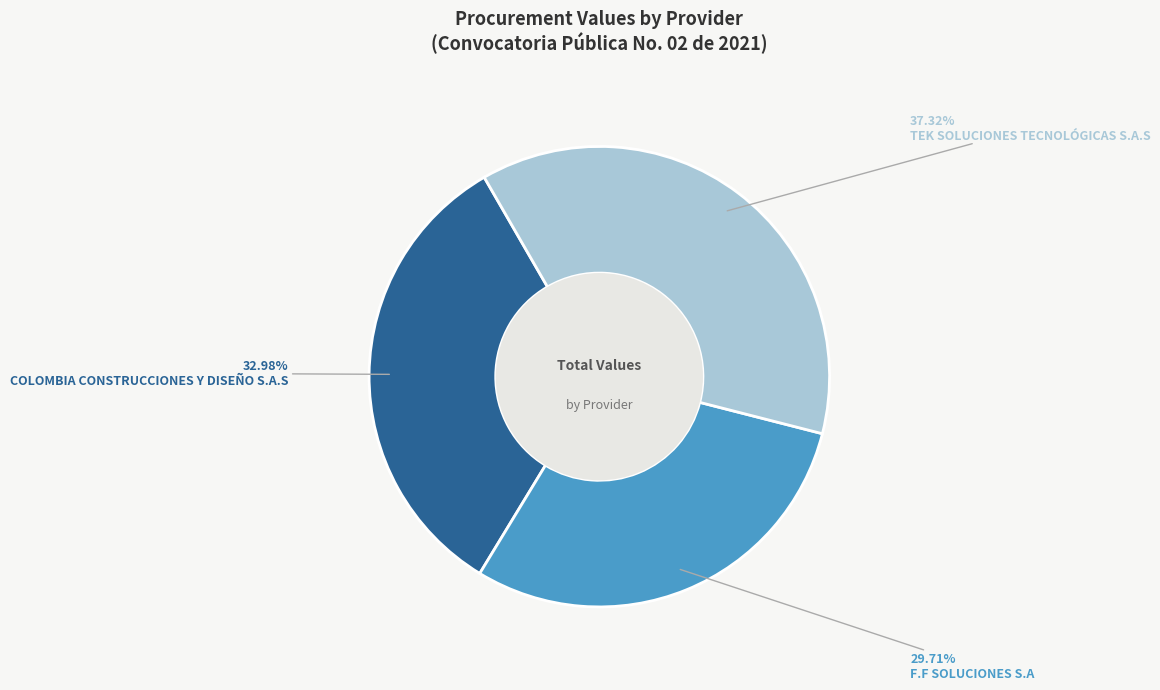

To the nearest percent, what percentage of the pie is F.F SOLUCIONES S.A?

30%